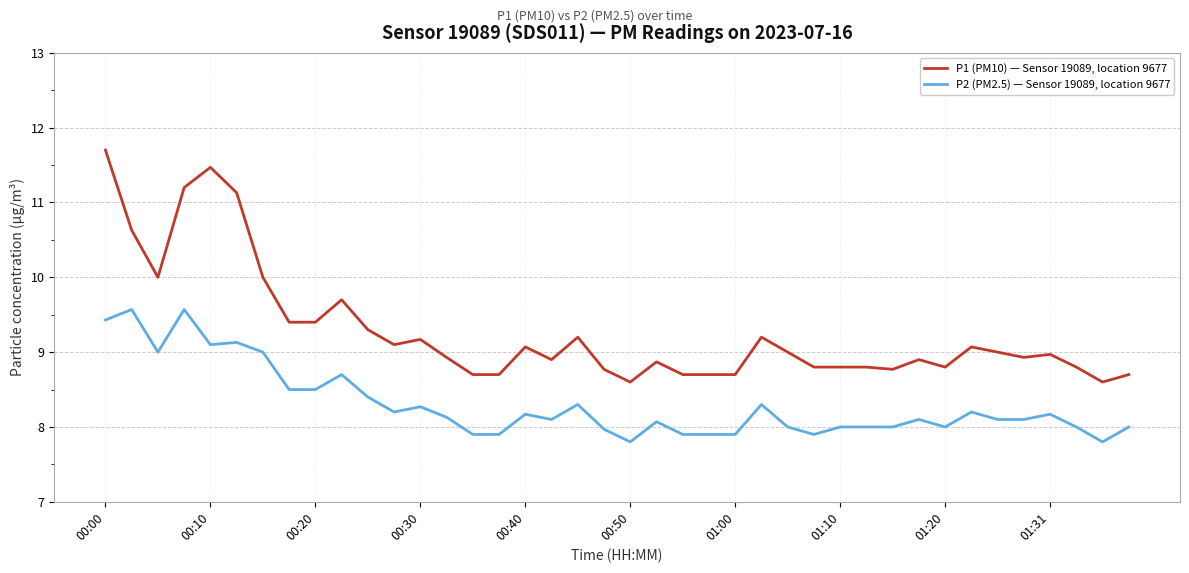

Which series has the largest total across all categories?

P1 (PM10) — Sensor 19089, location 9677